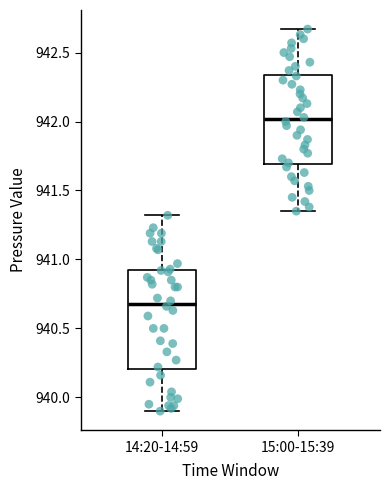

Reading left to right, transcribe this box plot: for each box, give where its median line is, the range the box spans, and where its two whiskers end, as read against the y-axis. The values are not printed on the chart, so give them approximately, as read against the axis.

14:20-14:59: median 940.70, box 940.20 to 940.90, whiskers 939.90 to 941.30
15:00-15:39: median 942.00, box 941.70 to 942.35, whiskers 941.35 to 942.65